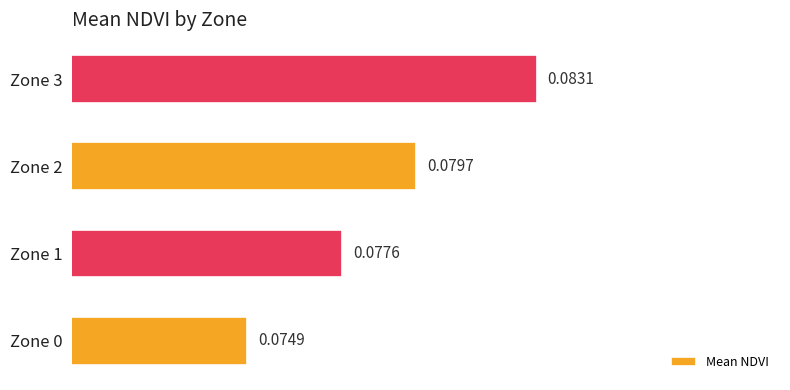

Between Zone 2 and Zone 1, which is larger?

Zone 2